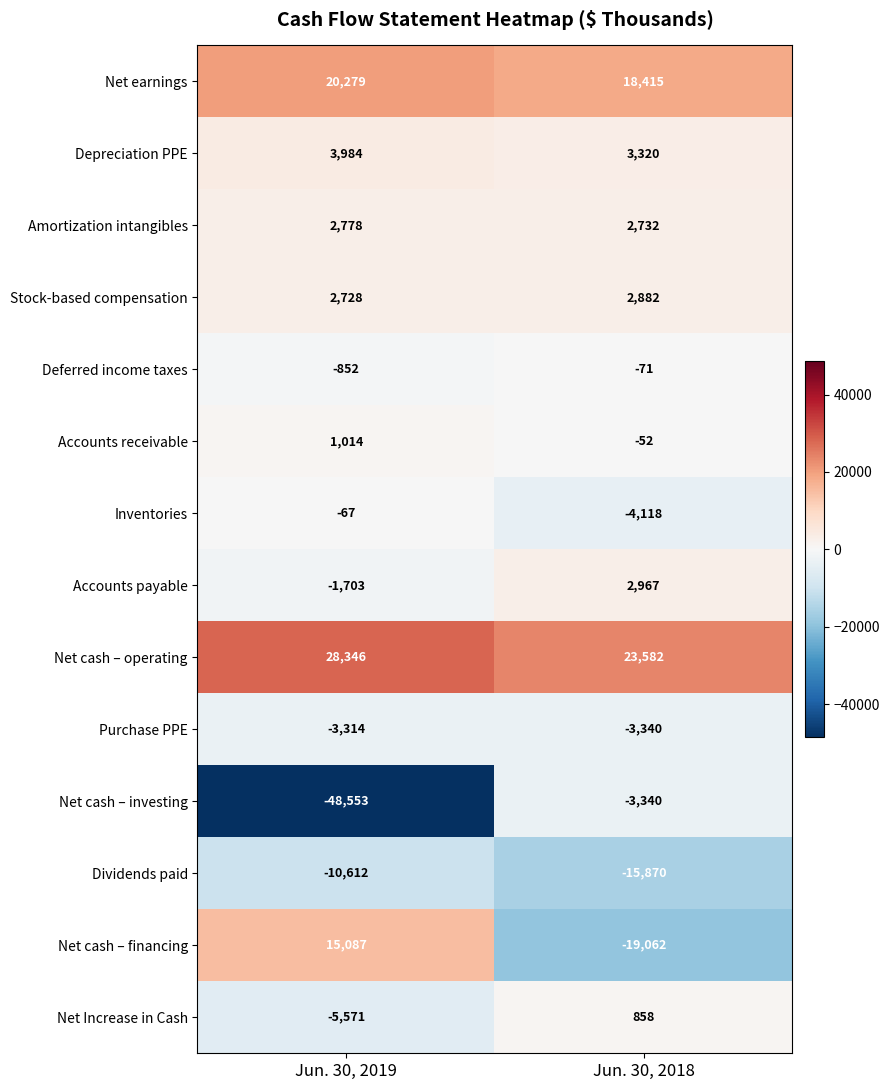

Reading left to right, transcribe all the data shown in this chart.

Net earnings: Jun. 30, 2019=20279	Jun. 30, 2018=18415
Depreciation PPE: Jun. 30, 2019=3984	Jun. 30, 2018=3320
Amortization intangibles: Jun. 30, 2019=2778	Jun. 30, 2018=2732
Stock-based compensation: Jun. 30, 2019=2728	Jun. 30, 2018=2882
Deferred income taxes: Jun. 30, 2019=-852	Jun. 30, 2018=-71
Accounts receivable: Jun. 30, 2019=1014	Jun. 30, 2018=-52
Inventories: Jun. 30, 2019=-67	Jun. 30, 2018=-4118
Accounts payable: Jun. 30, 2019=-1703	Jun. 30, 2018=2967
Net cash – operating: Jun. 30, 2019=28346	Jun. 30, 2018=23582
Purchase PPE: Jun. 30, 2019=-3314	Jun. 30, 2018=-3340
Net cash – investing: Jun. 30, 2019=-48553	Jun. 30, 2018=-3340
Dividends paid: Jun. 30, 2019=-10612	Jun. 30, 2018=-15870
Net cash – financing: Jun. 30, 2019=15087	Jun. 30, 2018=-19062
Net Increase in Cash: Jun. 30, 2019=-5571	Jun. 30, 2018=858